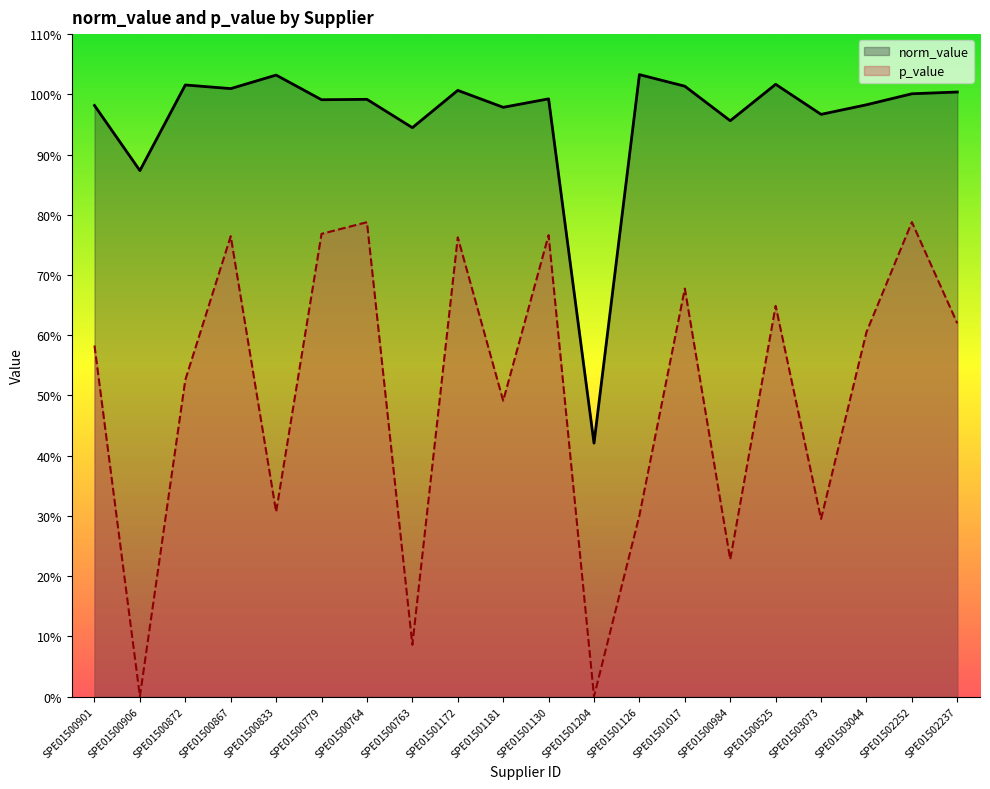

Rank the categories by norm_value value from lowest to highest.

SPE01501204, SPE01500906, SPE01500763, SPE01500984, SPE01503073, SPE01501181, SPE01500901, SPE01503044, SPE01500779, SPE01500764, SPE01501130, SPE01502252, SPE01502237, SPE01501172, SPE01500867, SPE01501017, SPE01500872, SPE01500525, SPE01500833, SPE01501126